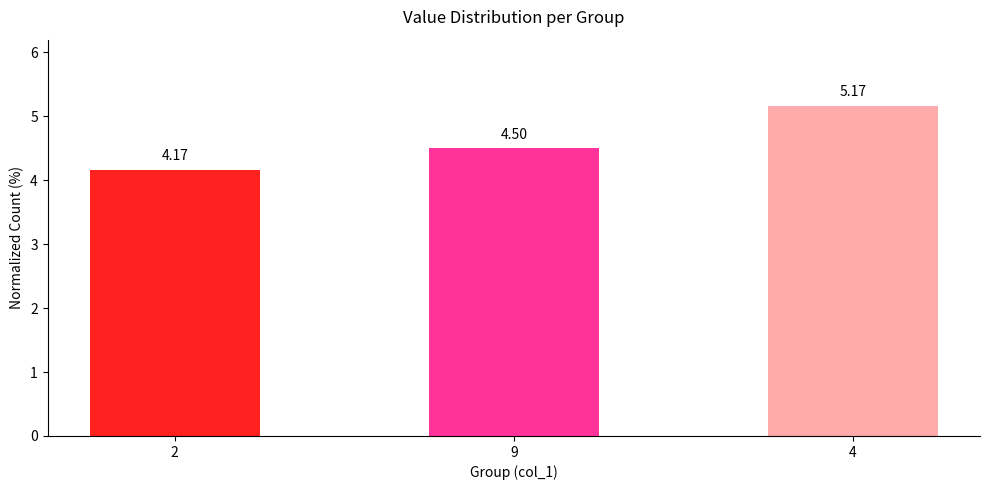

Is it true that the value at 2 is 2.7?

False